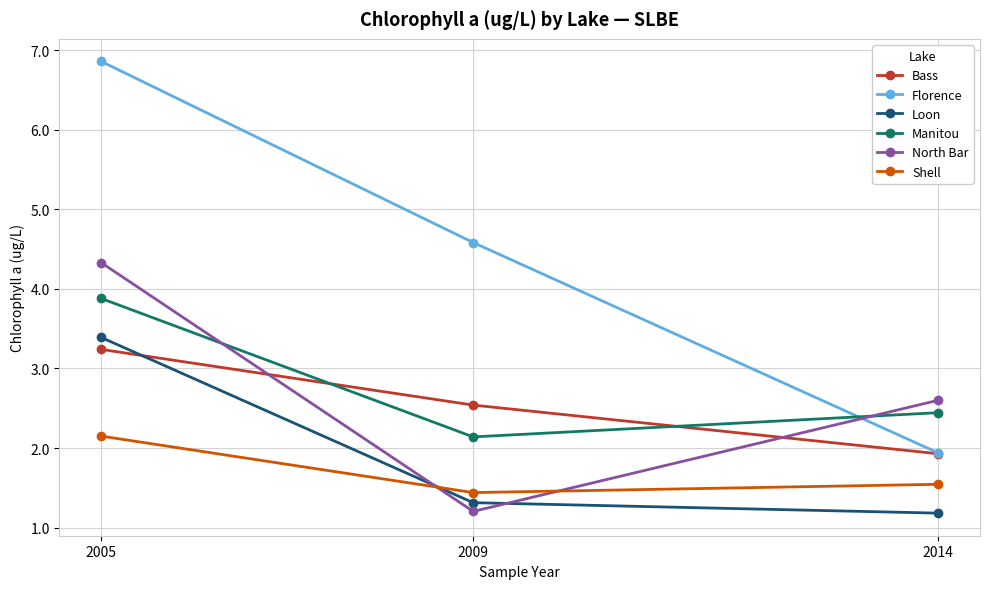

Which series has the largest total across all categories?

Florence